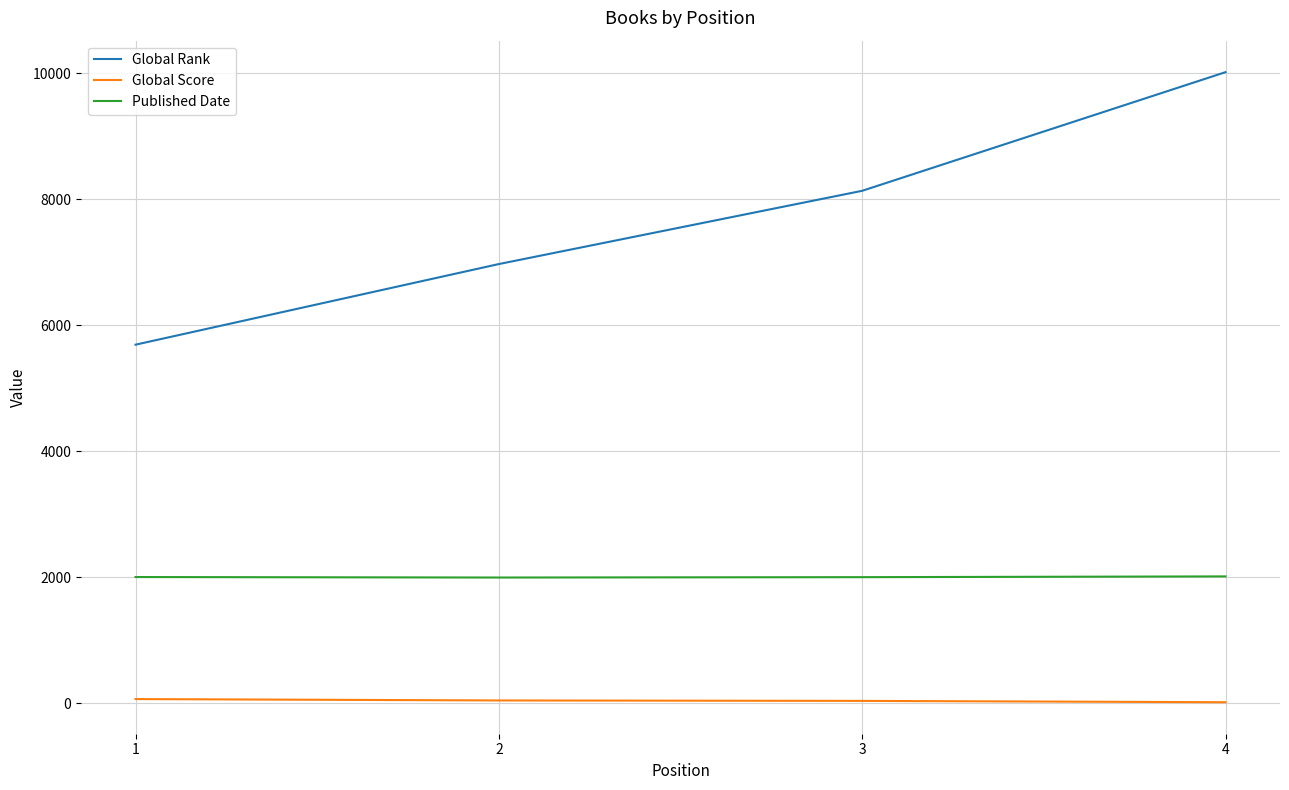

At 2, list the series in order from largest to smallest.

Global Rank, Published Date, Global Score